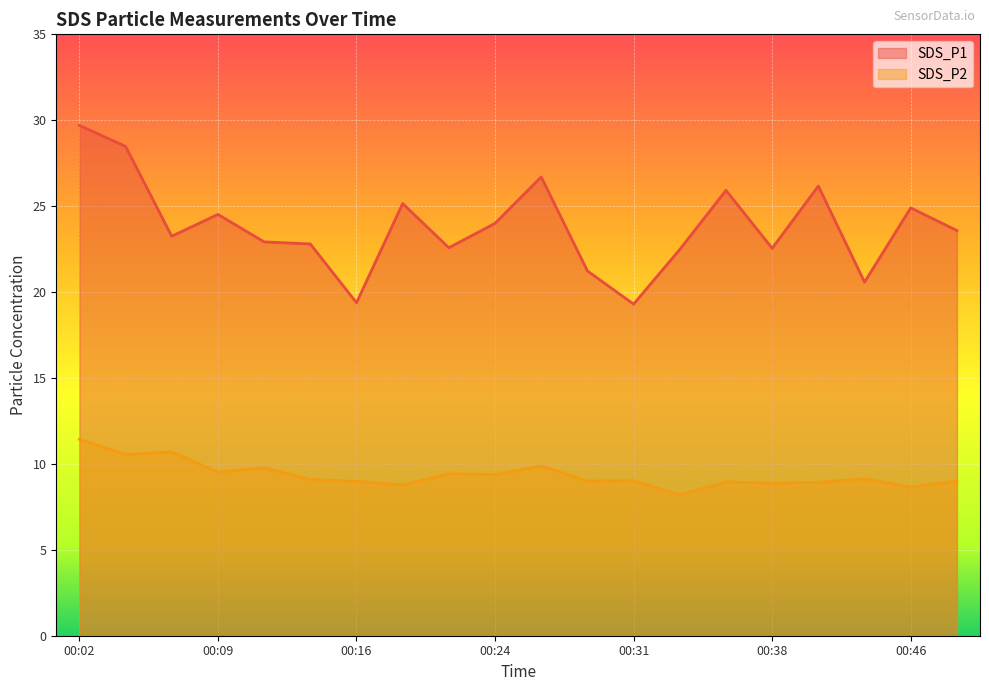

How many lines are shown in the chart?

2